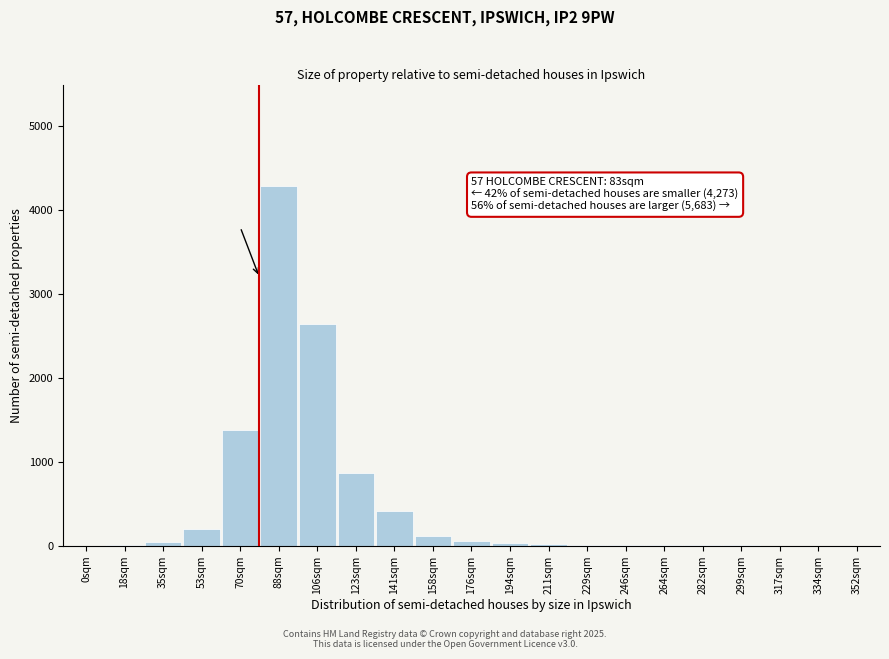

Is it true that the value at 53sqm is 198?

True